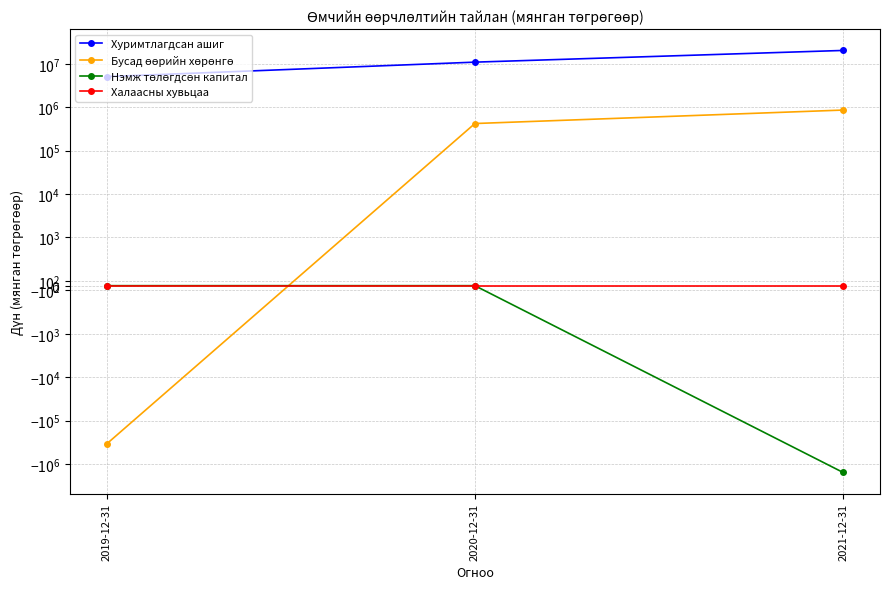

Which category has the lowest value across all series?

2021-12-31